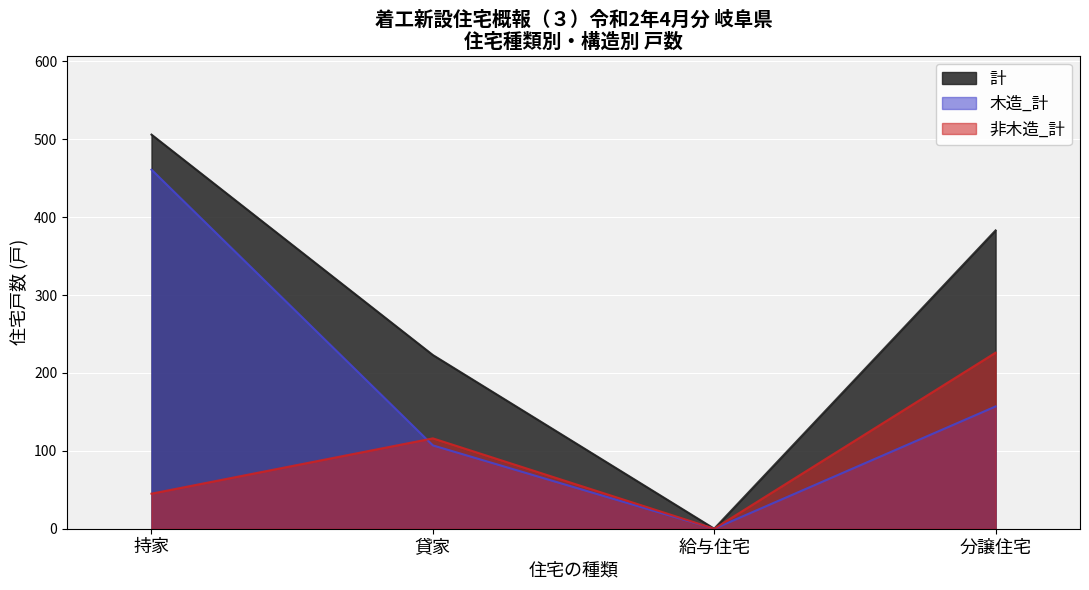

How many lines are shown in the chart?

3